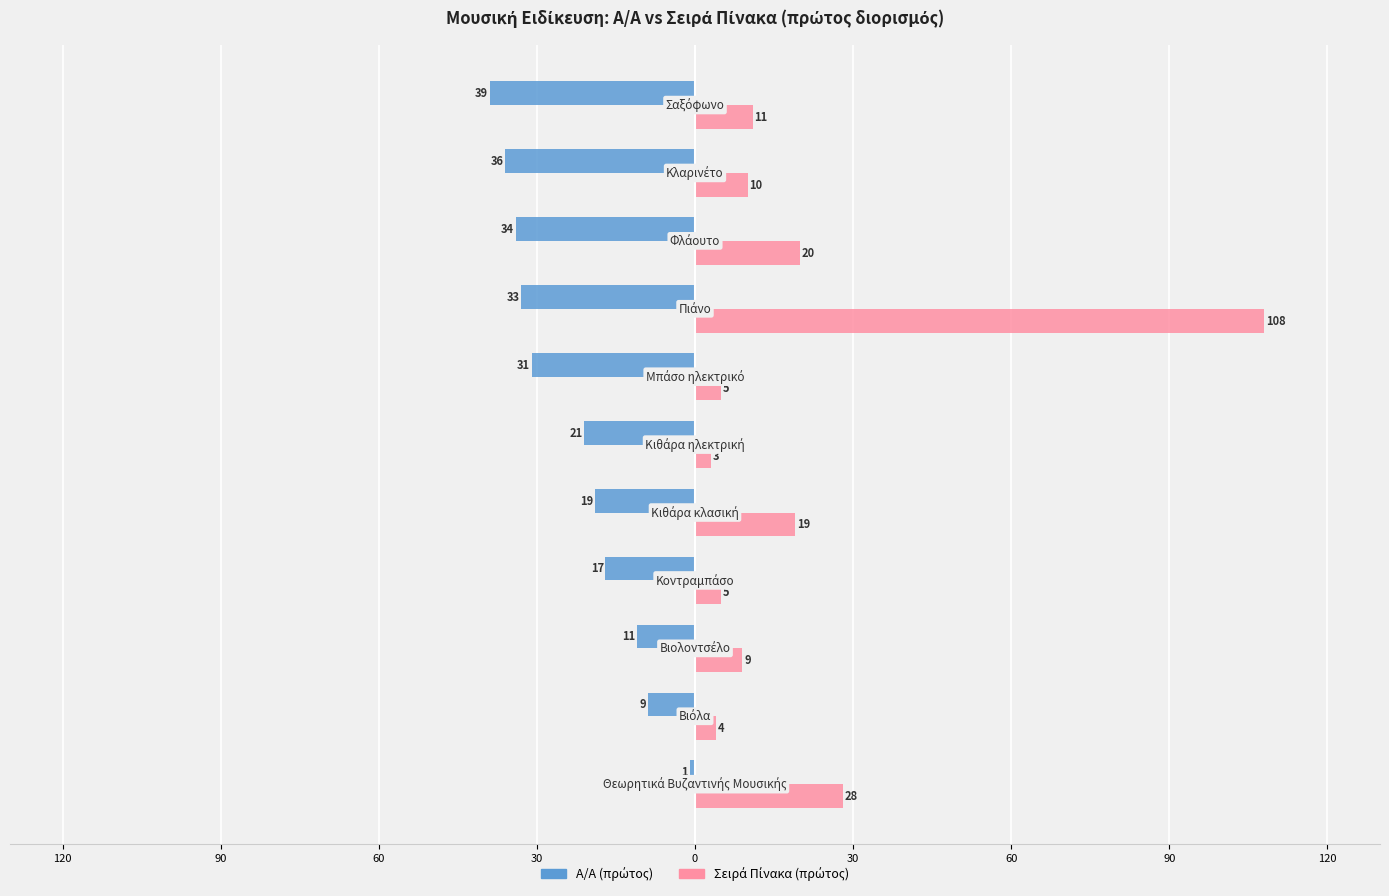

What is the lowest value of the Σειρά Πίνακα (πρώτος) series?

3